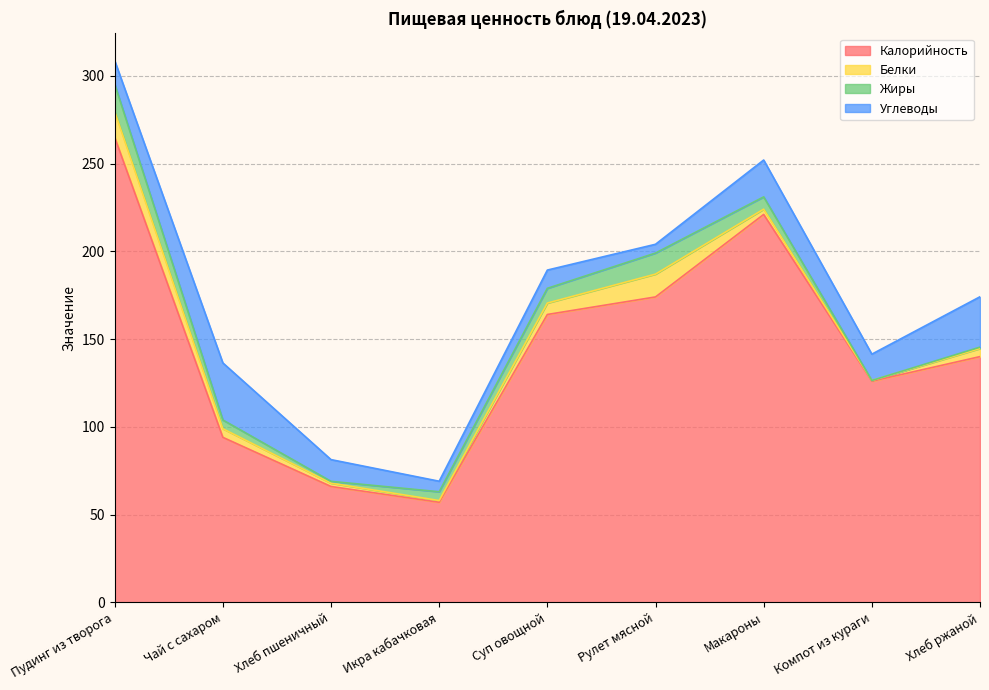

True or false: Жиры and Углеводы intersect in this chart.

True